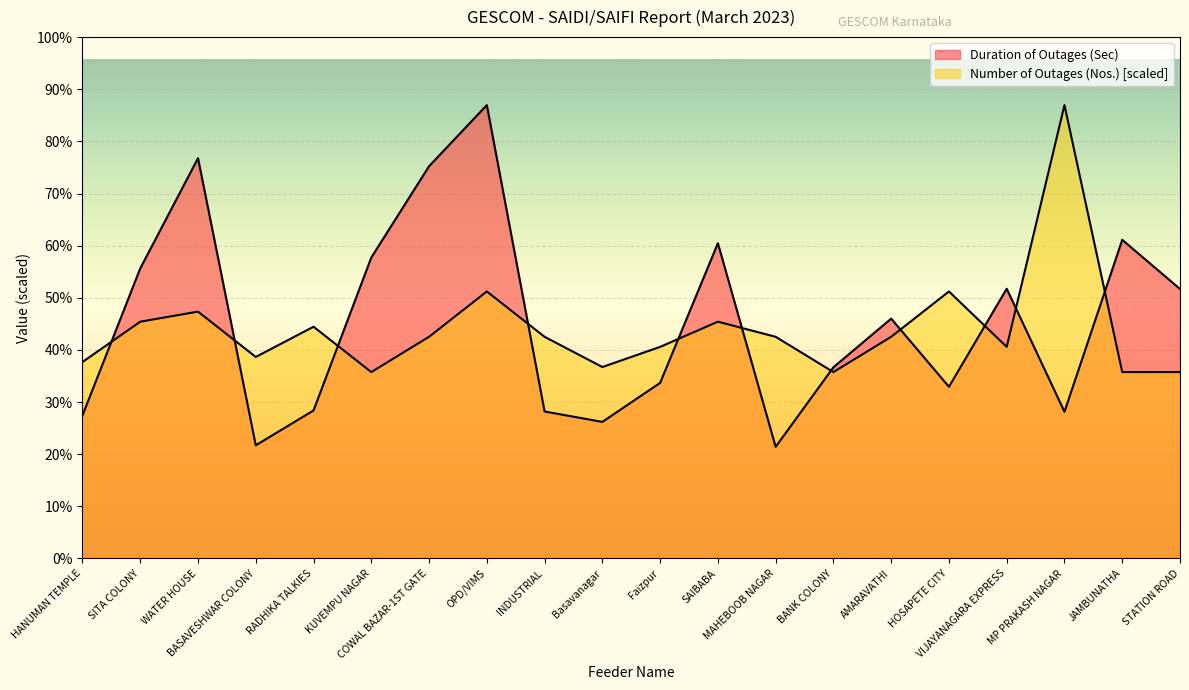

What is the minimum value for Duration of Outages (Sec)?

25740